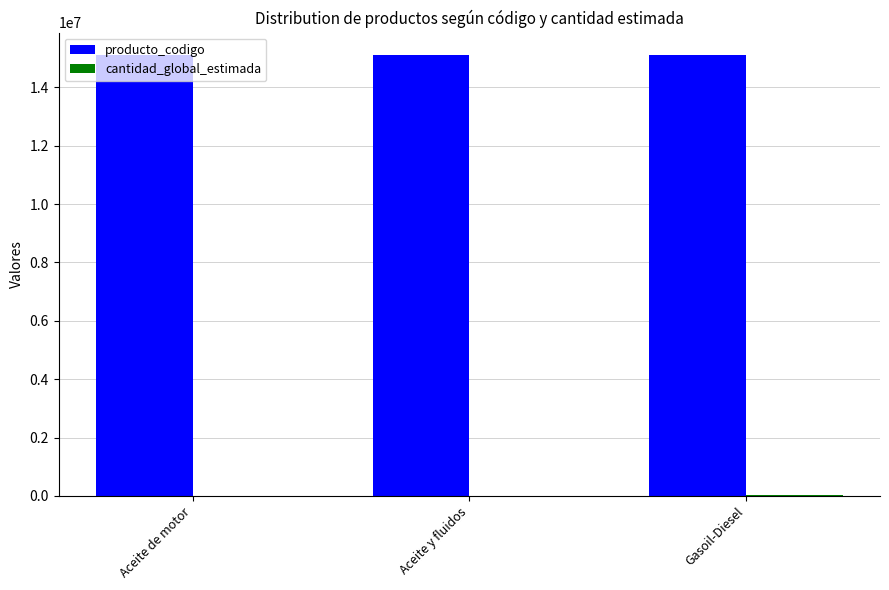

What is the highest value of the producto_codigo series?

15121509